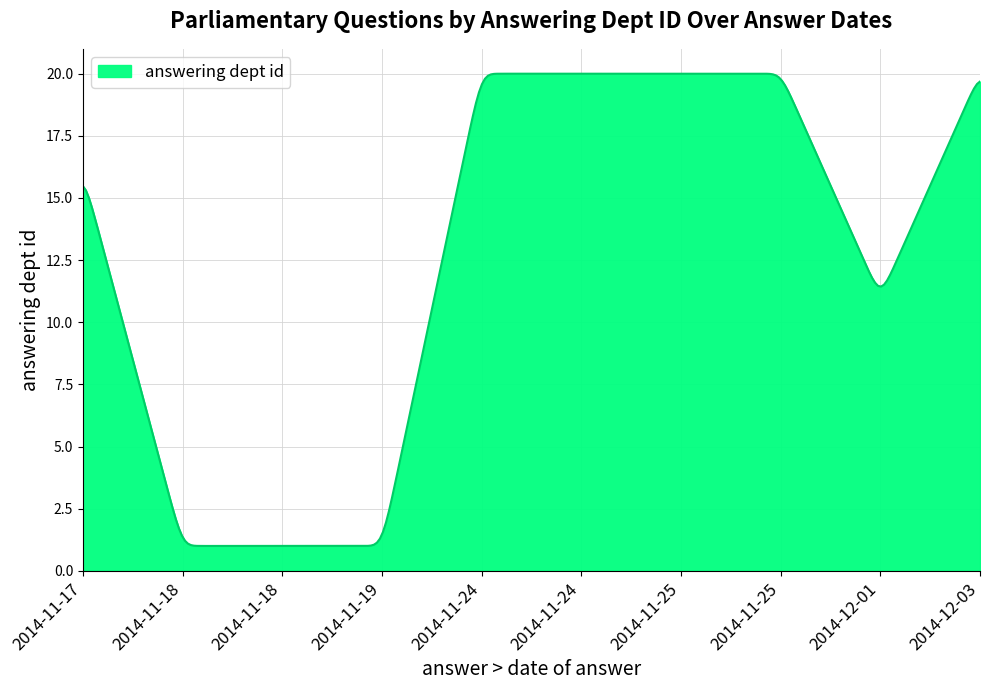

What is the smallest value displayed?

1.0